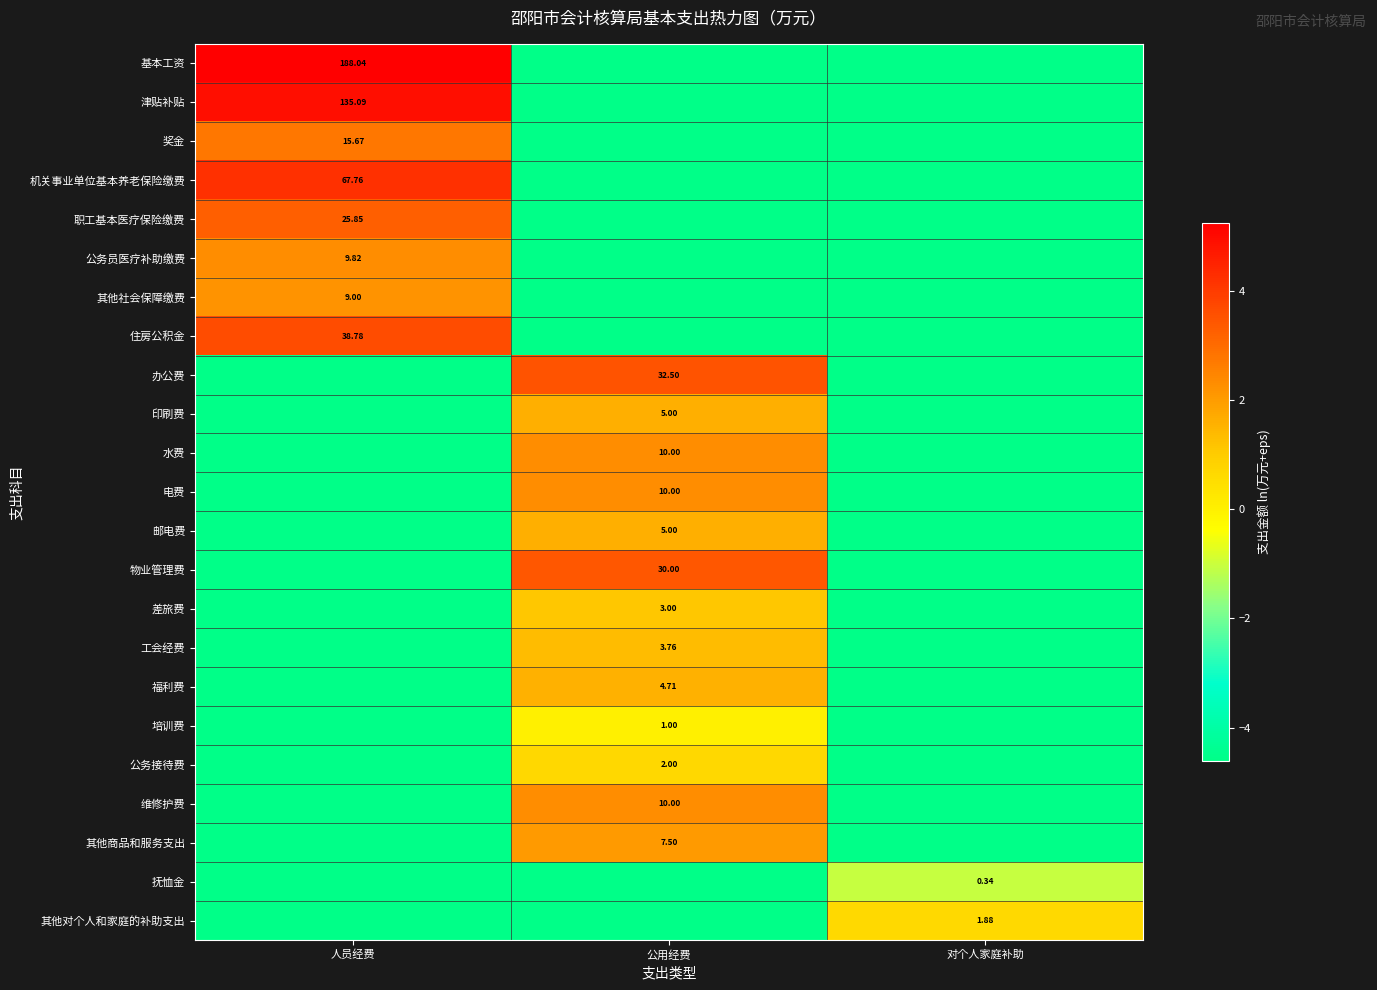

Which has a higher value, 公用经费 or 人员经费?

人员经费